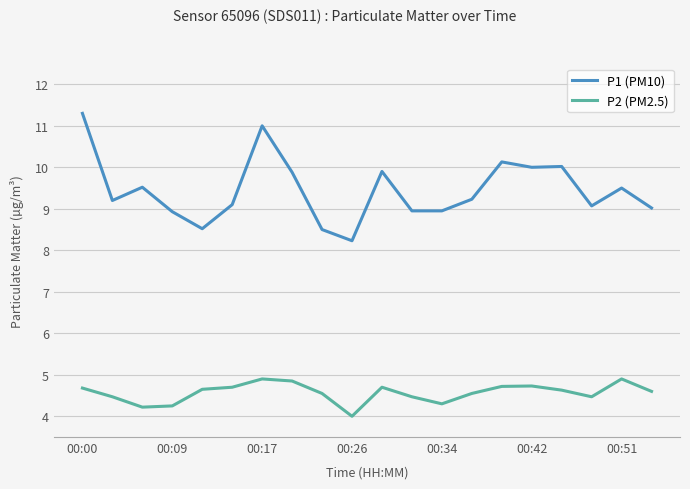

Which series has the widest spread of values?

P1 (PM10)